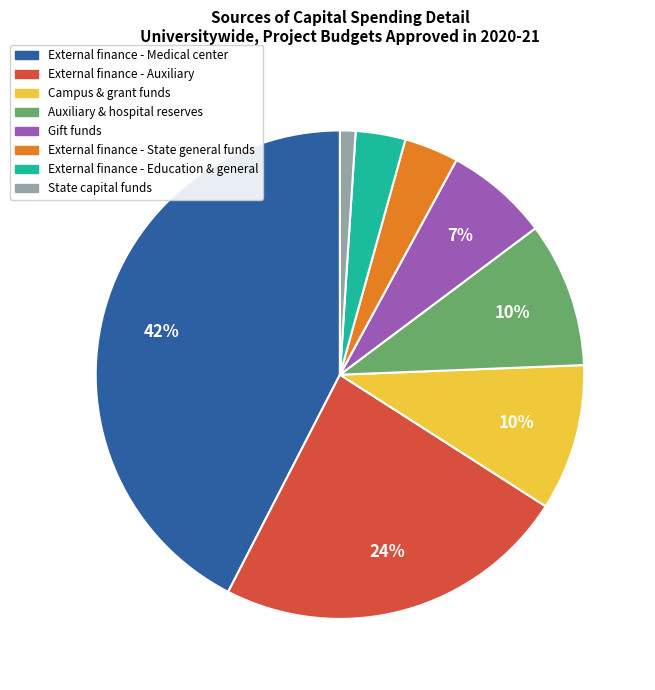

Count the number of slices in the pie.

8